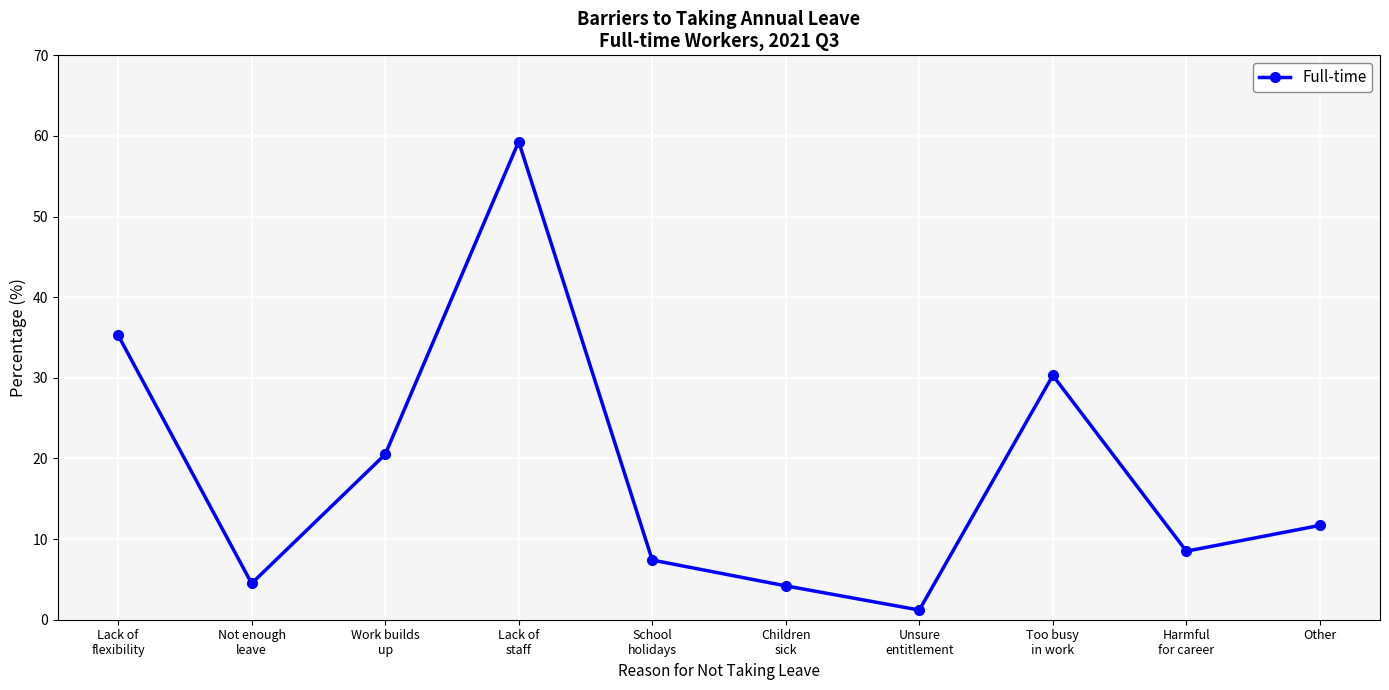

At which label is the value closest to 30?

Too busy
in work